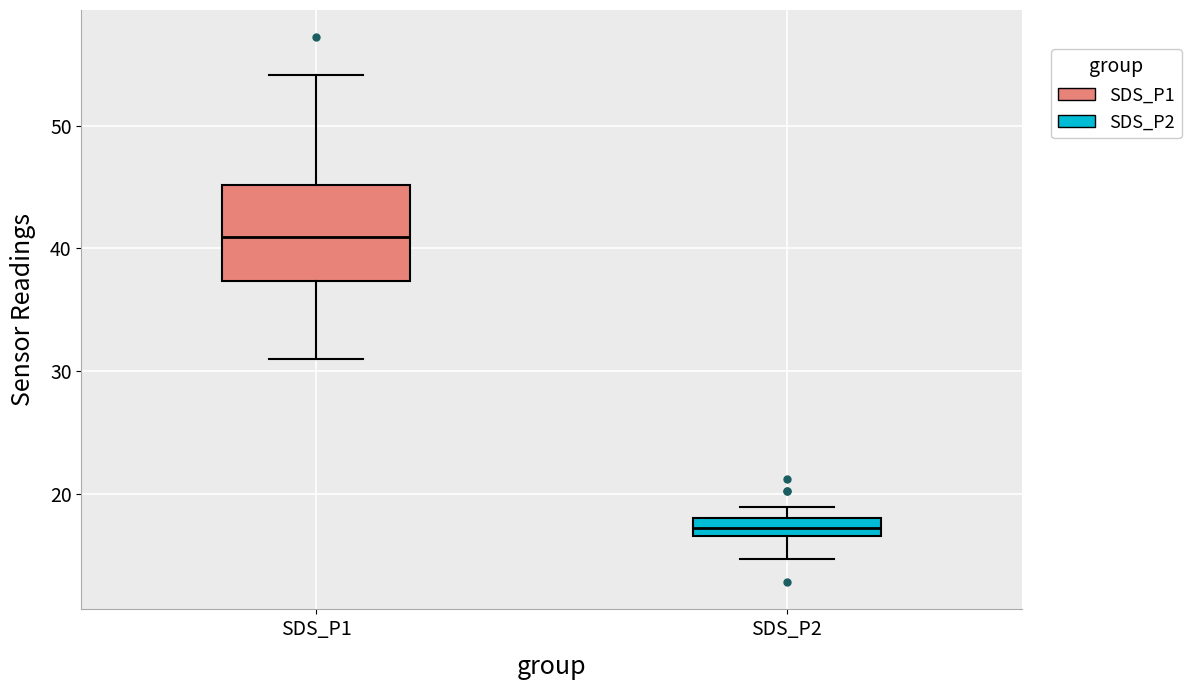

Which box has the highest median line?

SDS_P1